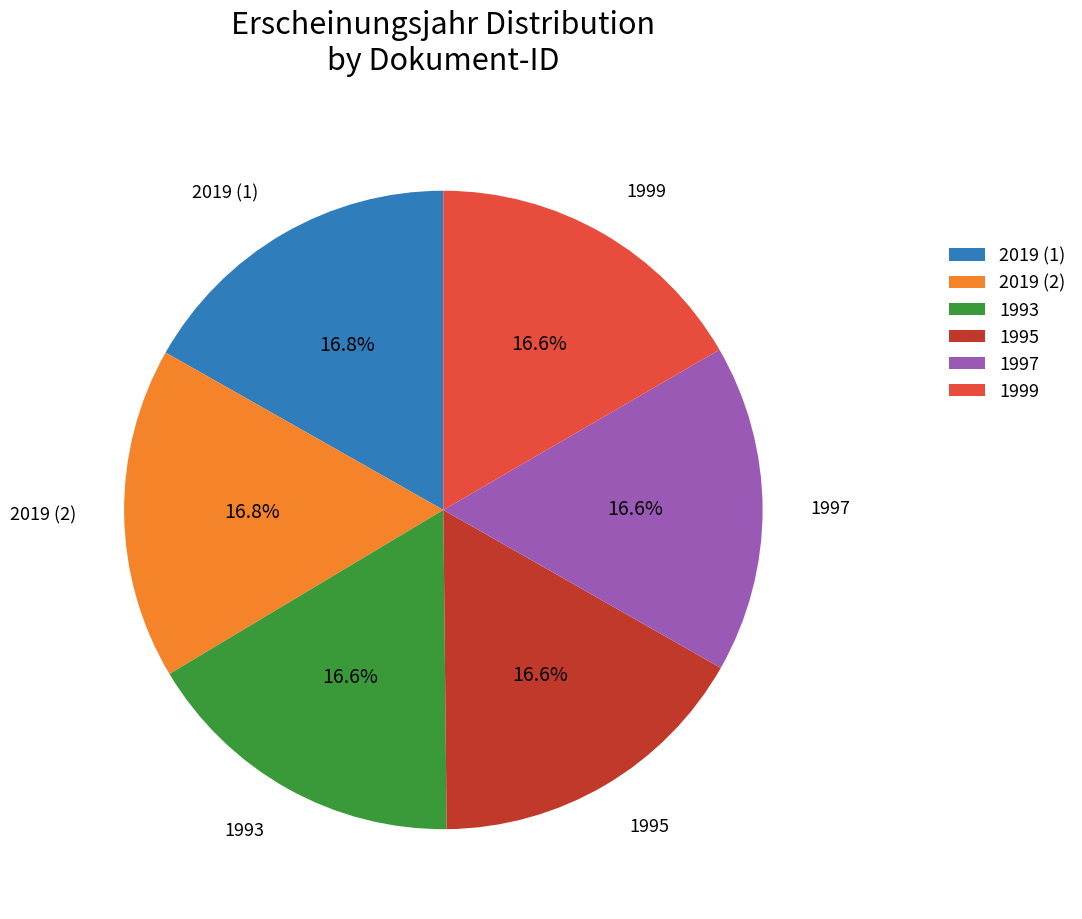

What percentage do 2019 (1) and 2019 (2) together represent?

33.6%